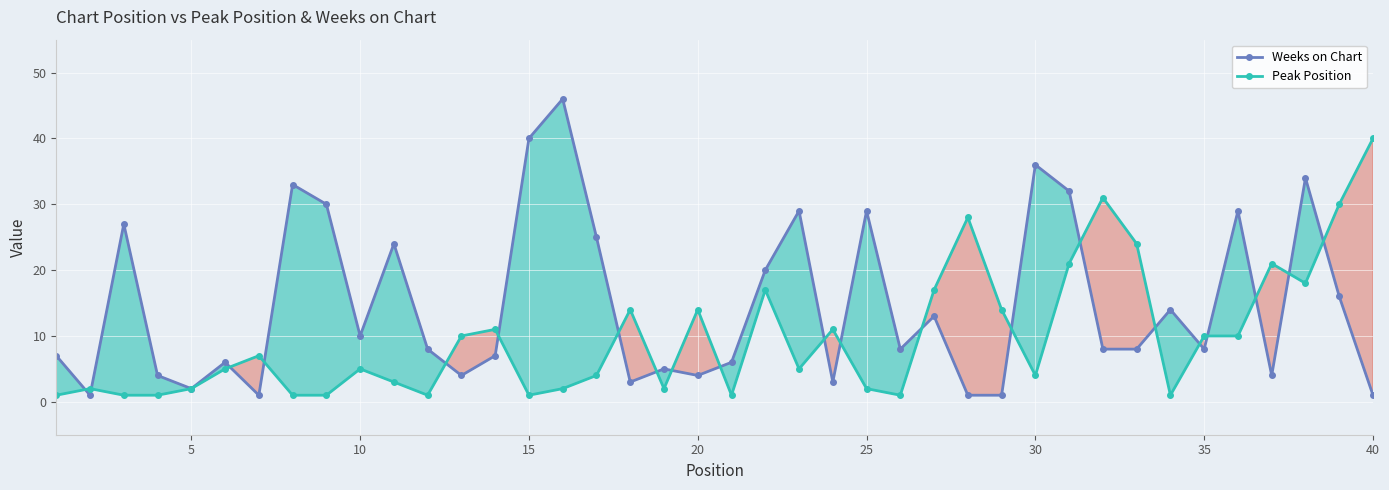

What is the maximum value for Weeks on Chart?

46